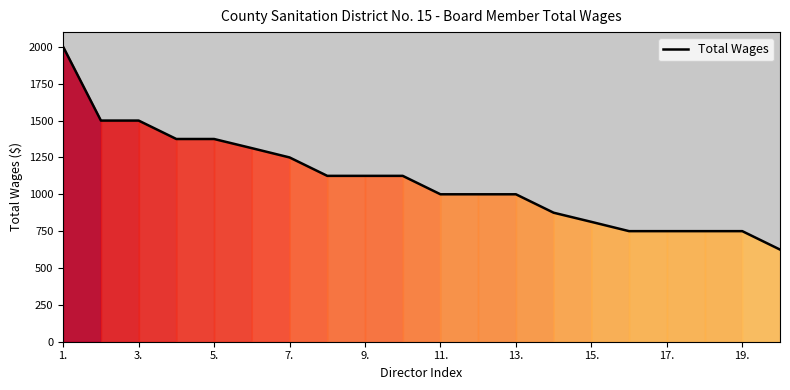

What is the greatest value displayed?

2000